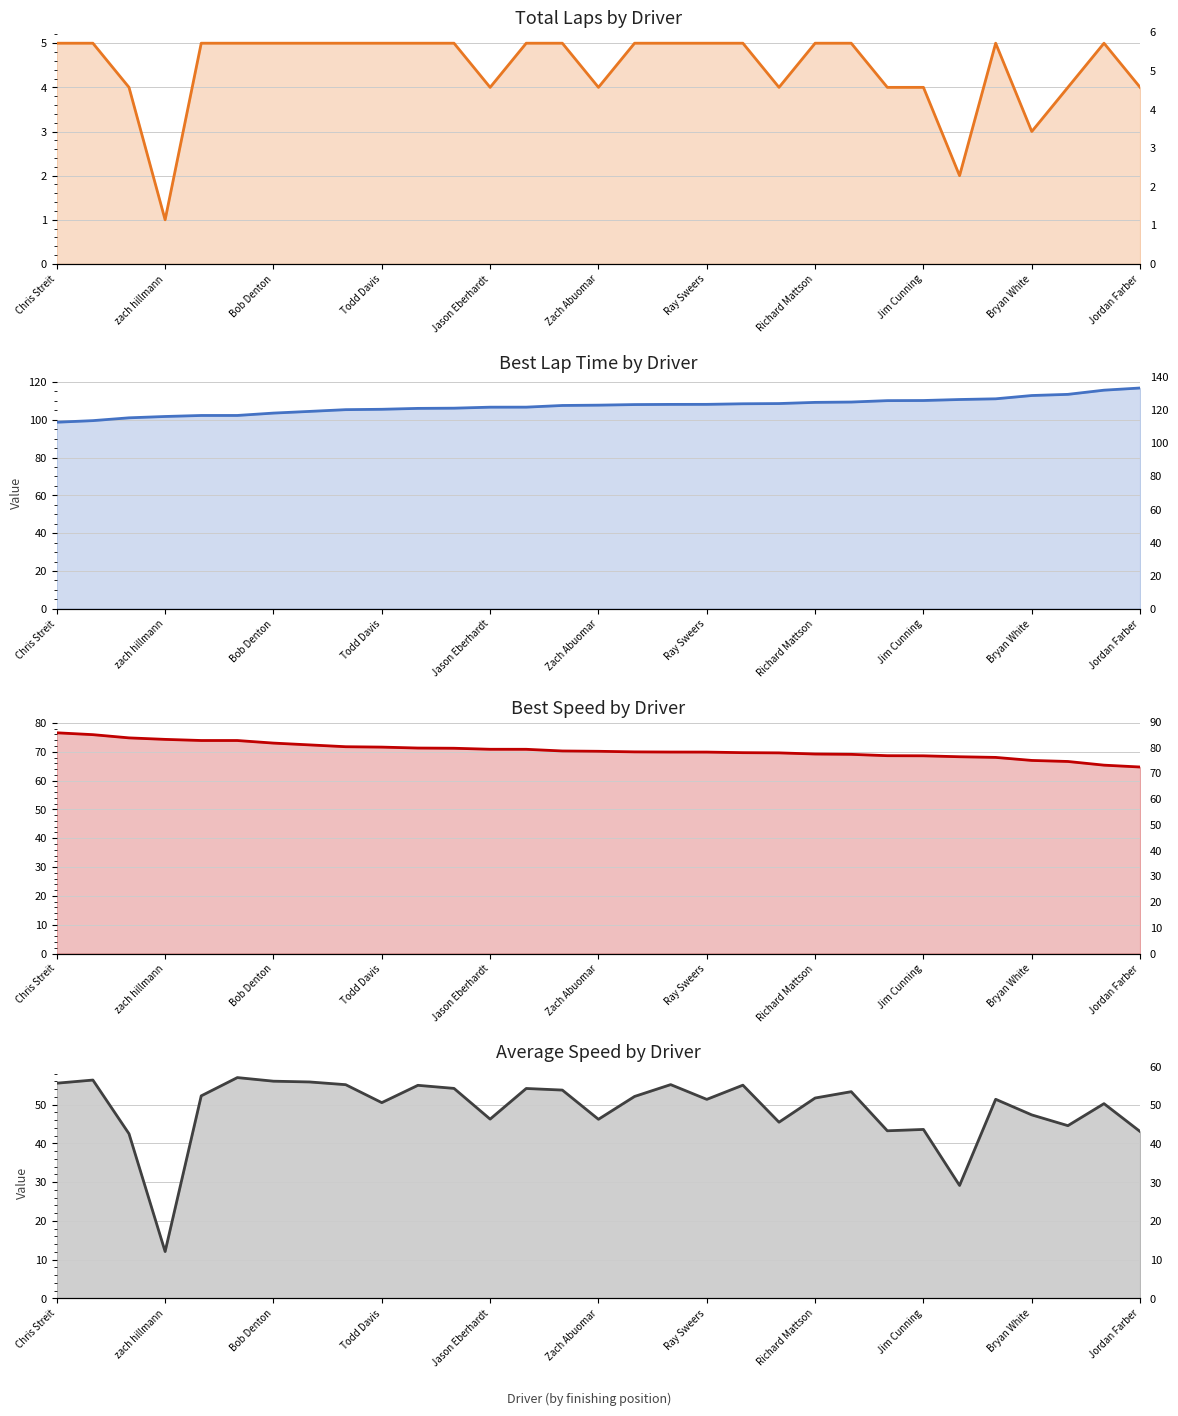

What is the difference between the Average Speed values at Richard Mattson and Bob Denton?

4.3